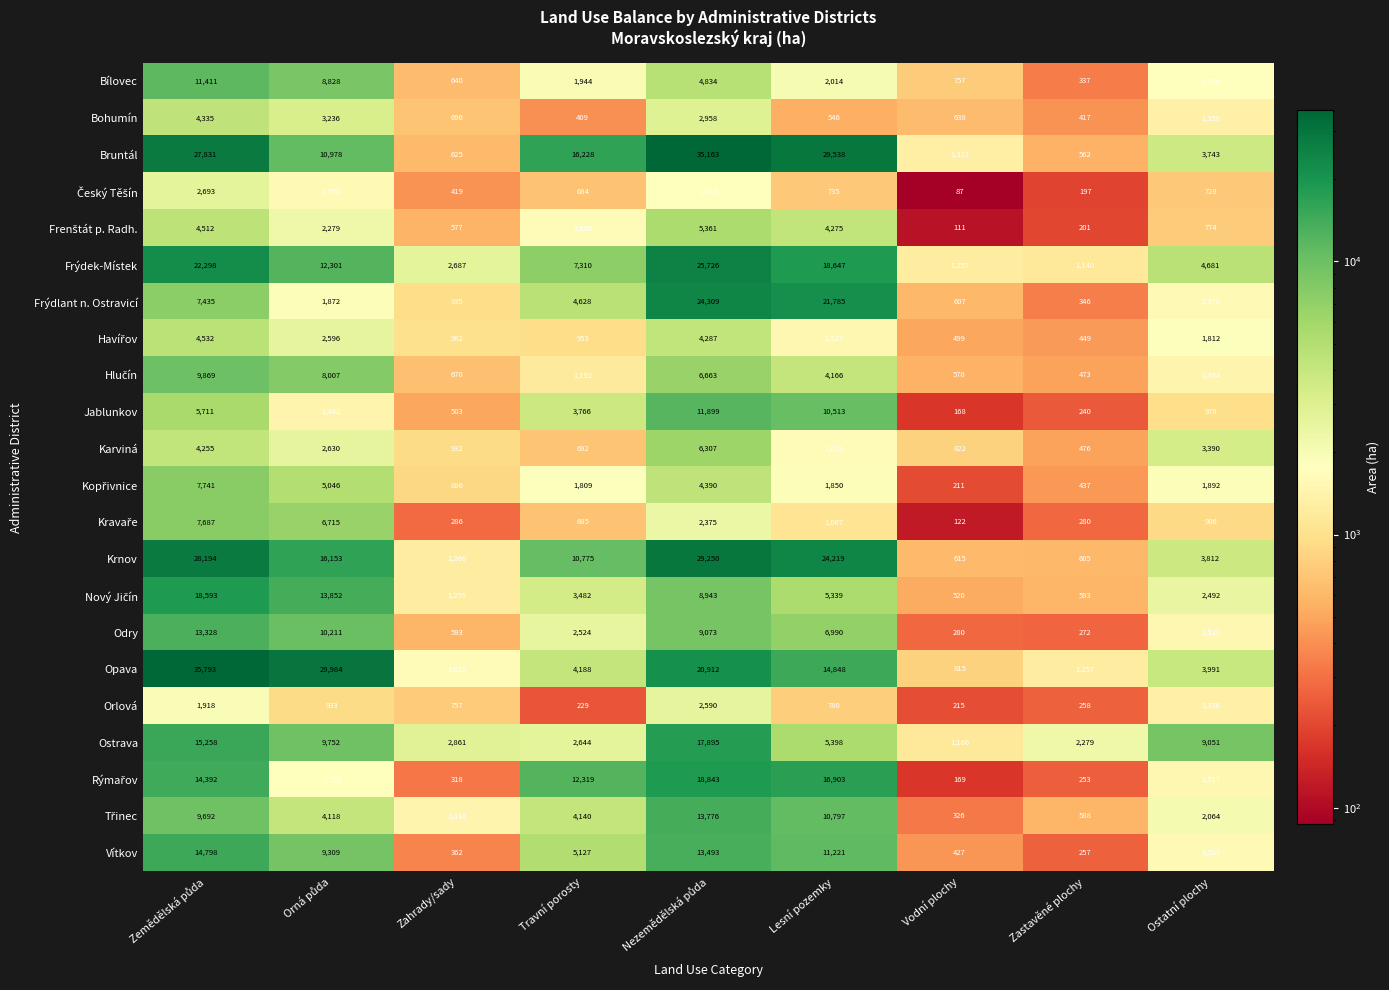

What is the difference between the second highest and minimum values in the Frýdek-Místek series?

21158